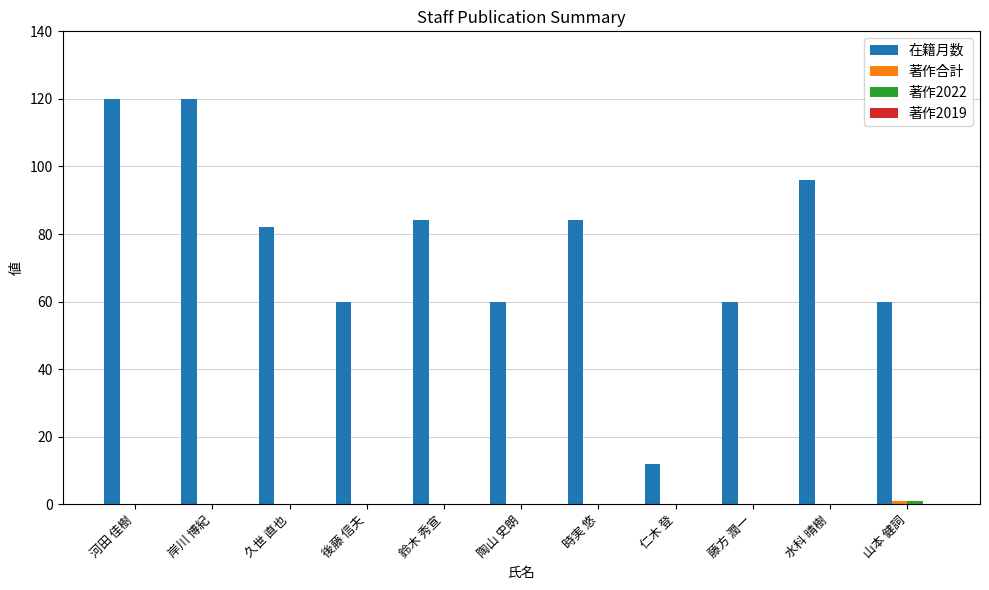

What is the highest value of the 在籍月数 series?

120